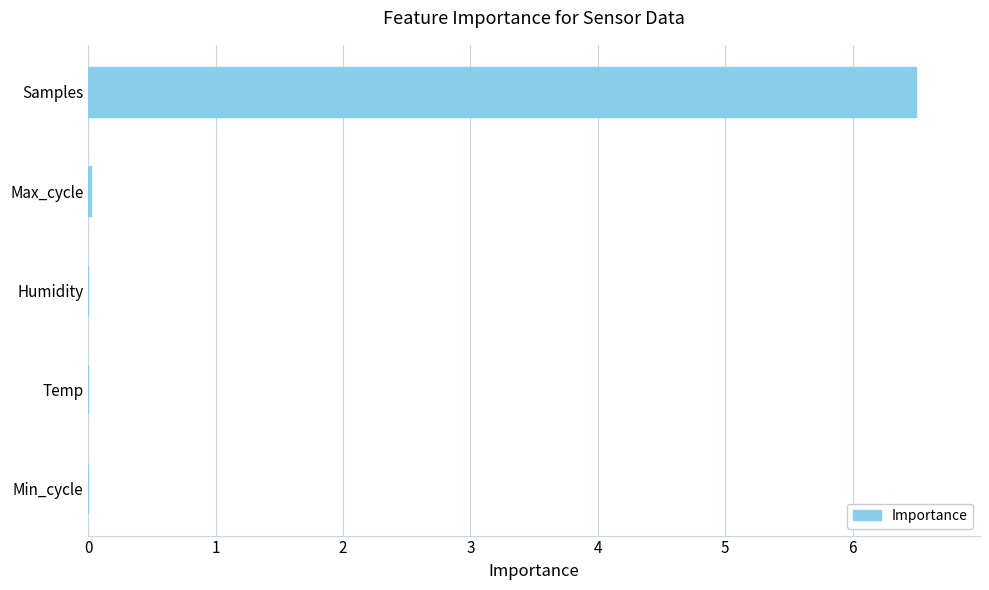

What is the sum of all values?

6.5